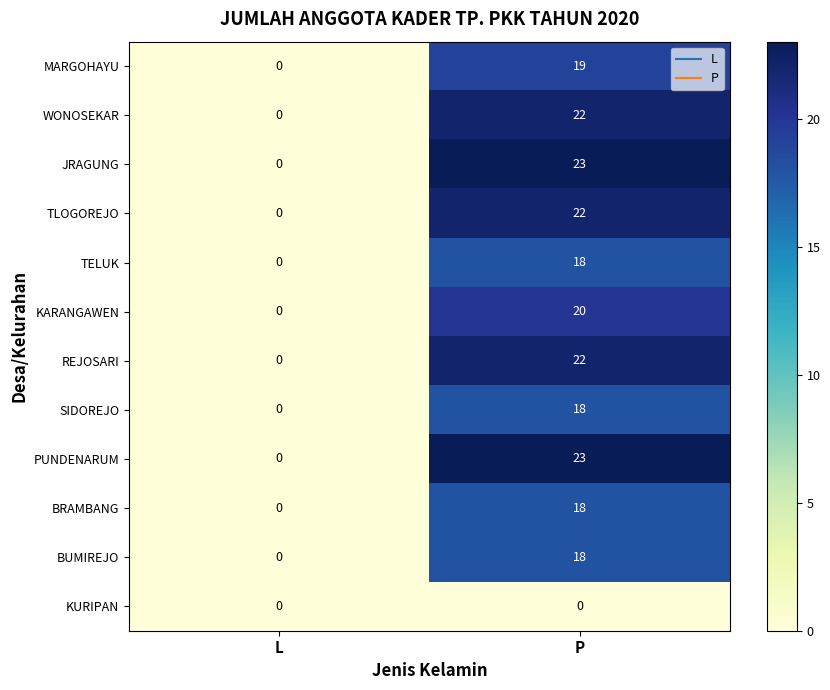

At how many categories does at least one series exceed 20?

1